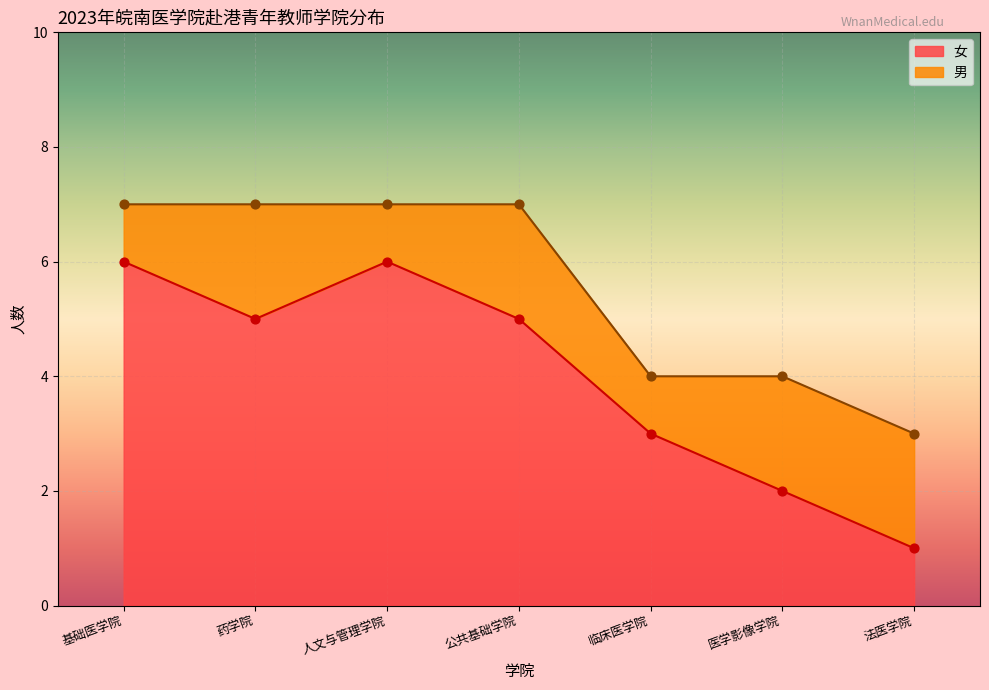

What is the change in value from 基础医学院 to 公共基础学院?

-1